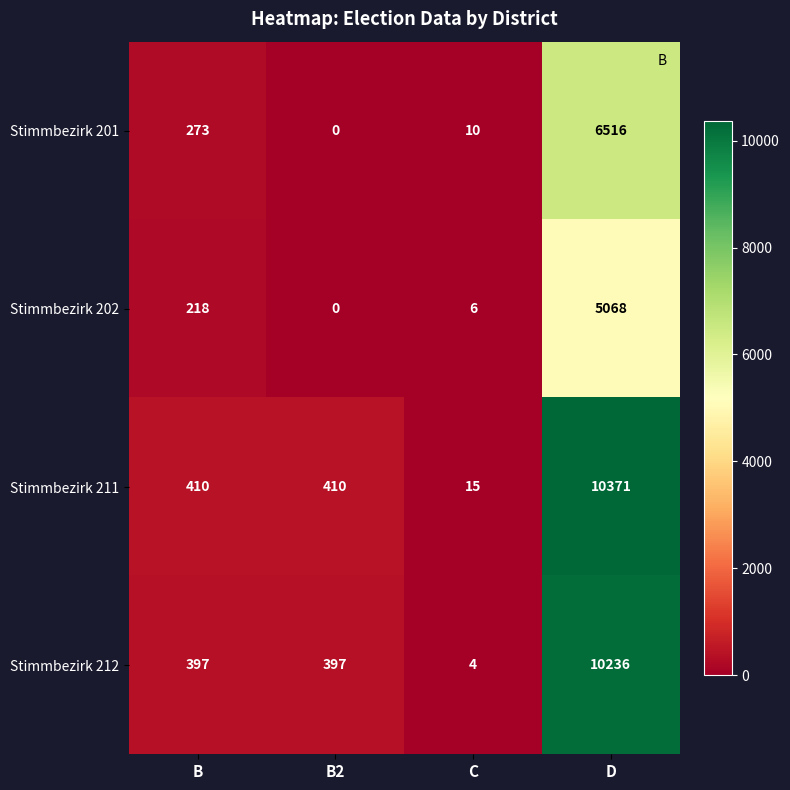

What is the total value across all series at C?

35